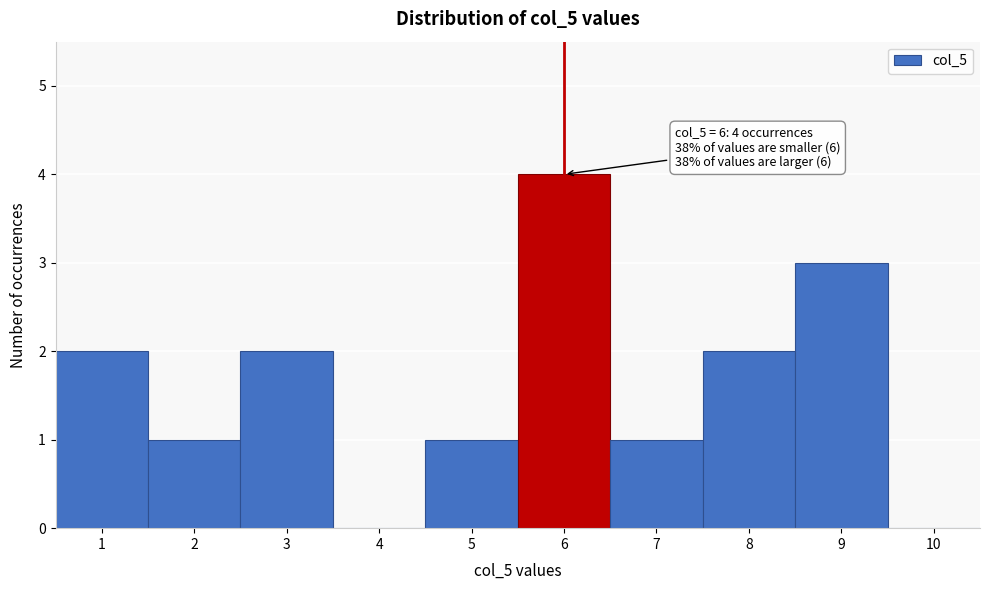

Which range on the x-axis has the tallest bar?

5.5 to 6.5